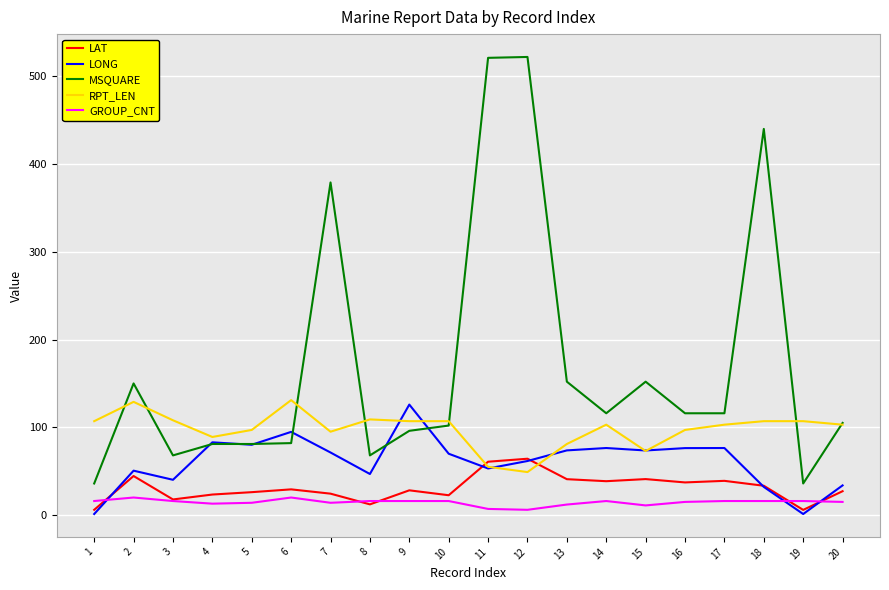

Which series changed the most between 2 and 4?

MSQUARE